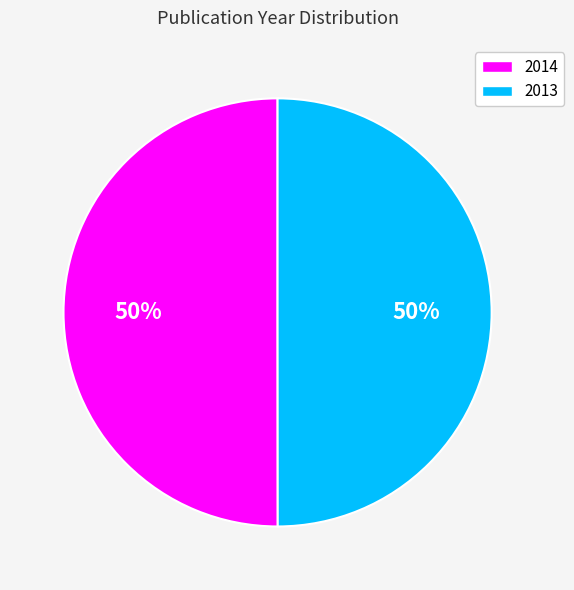

The 2014 slice represents 38% of the pie. True or false?

False